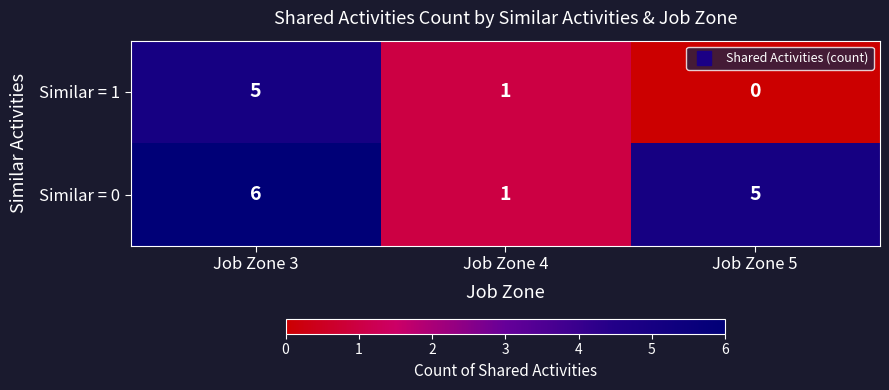

At which label does Similar = 0 first exceed 5?

Job Zone 3